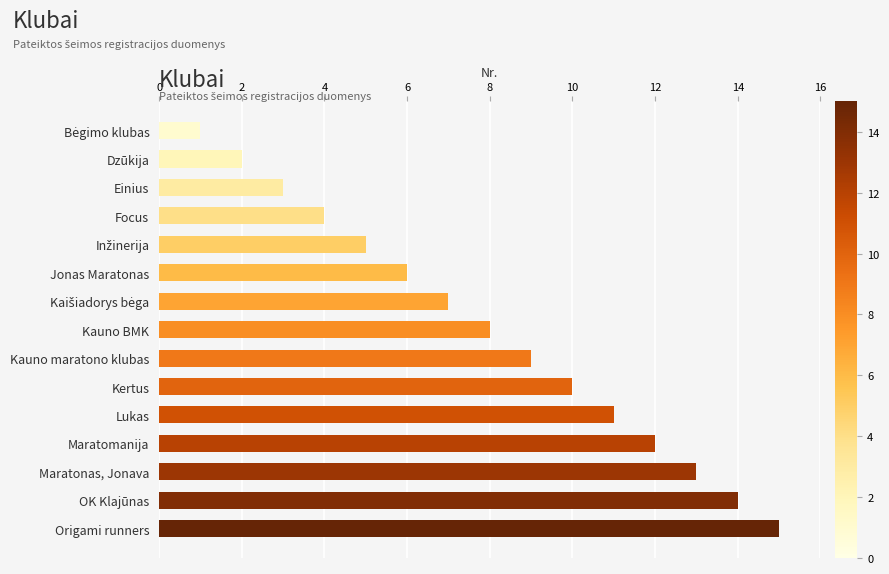

What position from the bottom is Maratonas, Jonava?

3